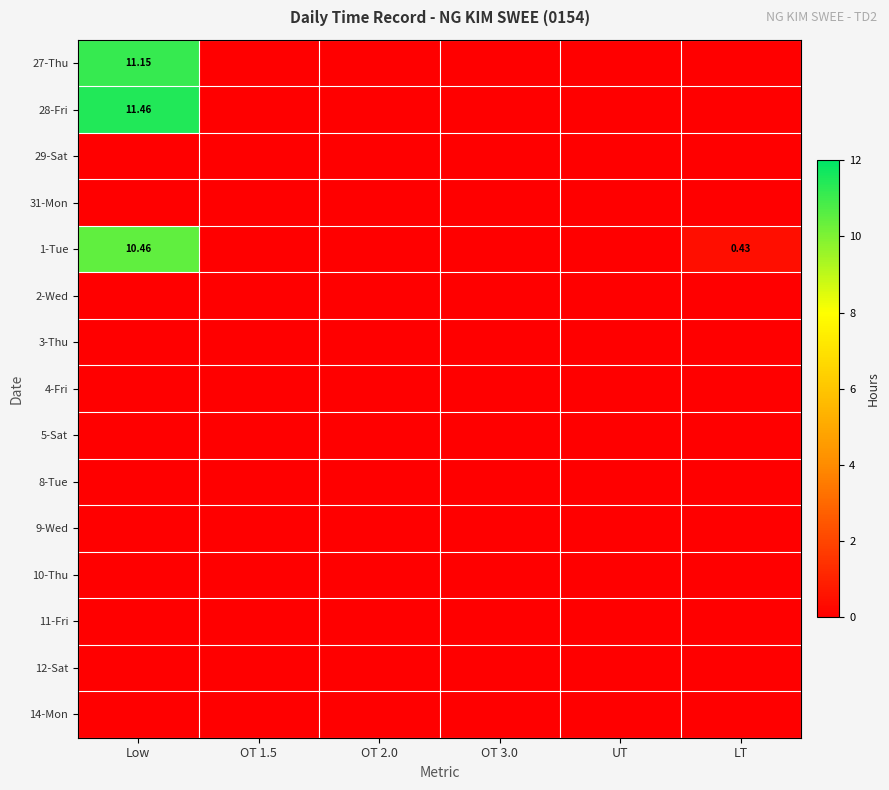

Is it true that 28-Fri equals 7.5 at OT 2.0?

False